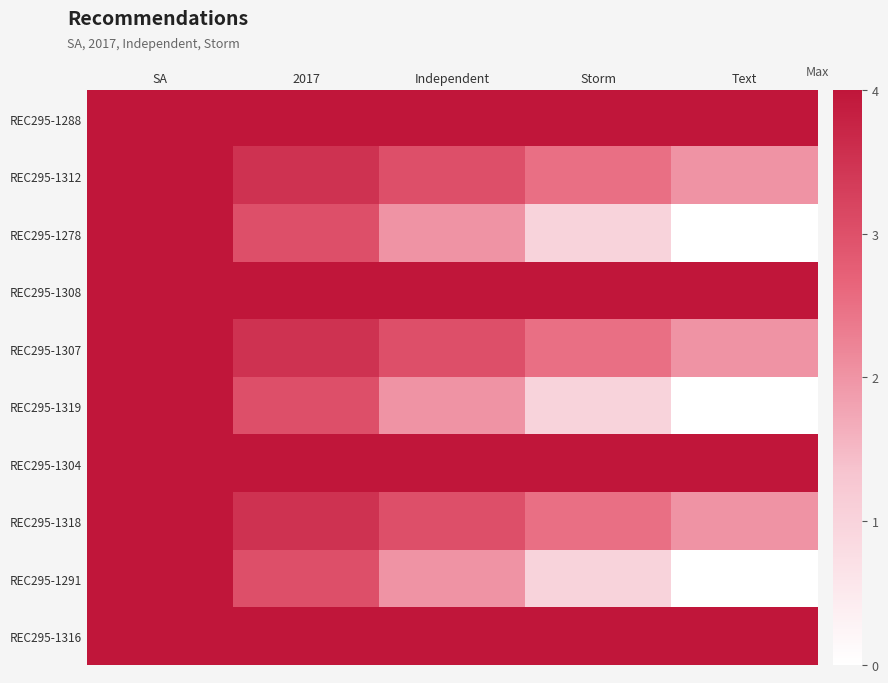

Between 2017 and Storm, which series saw the biggest shift?

REC295-1278